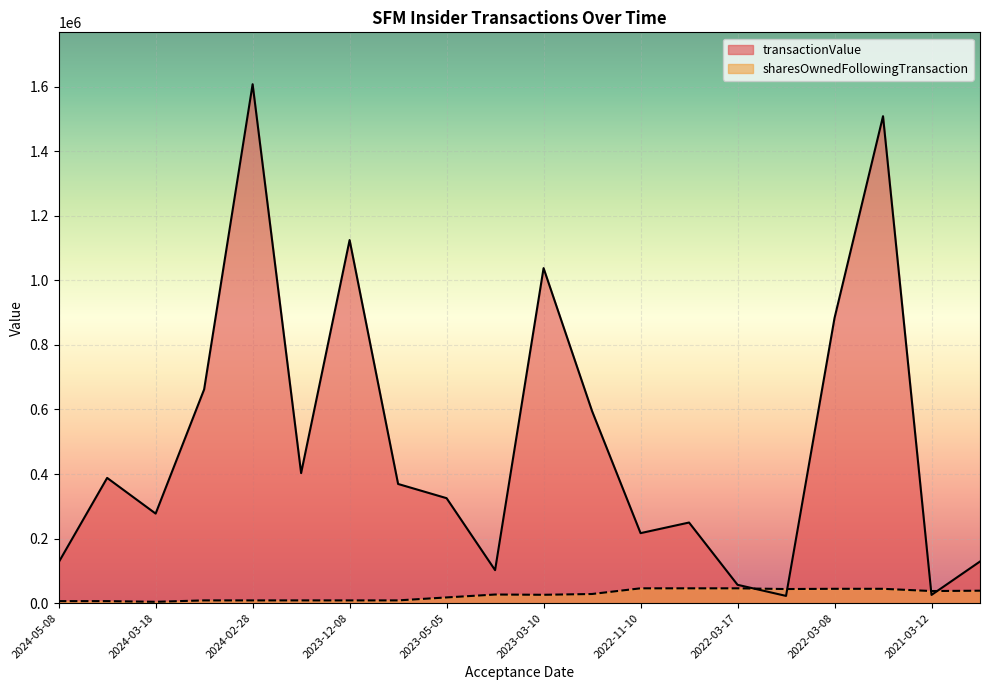

The value of transactionValue at 2024-05-08 is 126349. True or false?

True